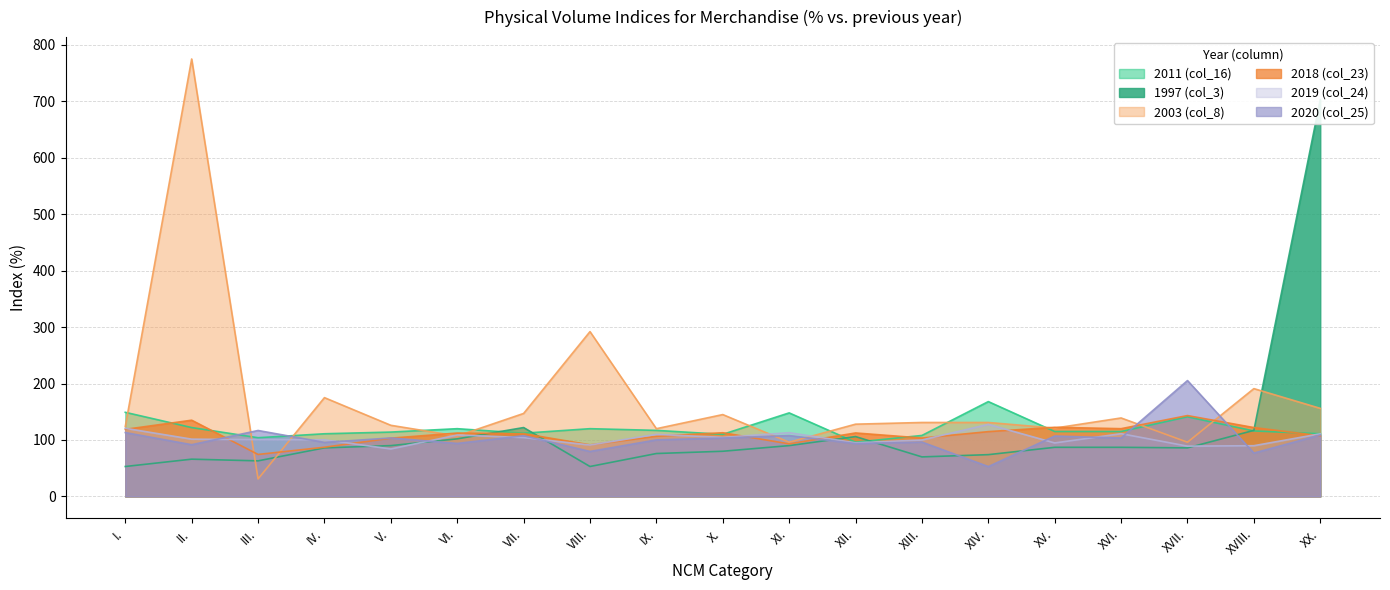

Reading left to right, list all the values displayed in this chart.

2011 (col_16): I.=149.0	II.=122.0	III.=104.0	IV.=111.0	V.=114.0	VI.=120.0	VII.=112.0	VIII.=120.0	IX.=117.0	X.=110.0	XI.=148.0	XII.=96.0	XIII.=108.0	XIV.=168.0	XV.=115.0	XVI.=115.0	XVII.=141.0	XVIII.=116.0	XX.=111.0
1997 (col_3): I.=53.0	II.=66.0	III.=63.0	IV.=86.0	V.=90.0	VI.=102.0	VII.=122.0	VIII.=53.0	IX.=76.0	X.=80.0	XI.=90.0	XII.=106.0	XIII.=70.0	XIV.=74.0	XV.=87.0	XVI.=87.0	XVII.=86.0	XVIII.=117.0	XX.=703.0
2003 (col_8): I.=124.0	II.=775.0	III.=31.0	IV.=175.0	V.=126.0	VI.=107.0	VII.=147.0	VIII.=292.0	IX.=120.0	X.=145.0	XI.=96.0	XII.=128.0	XIII.=131.0	XIV.=131.0	XV.=121.0	XVI.=139.0	XVII.=96.0	XVIII.=191.0	XX.=156.0
2018 (col_23): I.=118.8	II.=135.0	III.=74.4	IV.=87.2	V.=103.2	VI.=112.3	VII.=111.2	VIII.=91.4	IX.=106.5	X.=112.8	XI.=93.1	XII.=112.4	XIII.=103.4	XIV.=114.8	XV.=122.4	XVI.=120.0	XVII.=143.2	XVIII.=122.0	XX.=107.5
2019 (col_24): I.=120.7	II.=101.5	III.=100.6	IV.=100.3	V.=84.0	VI.=108.8	VII.=104.3	VIII.=91.0	IX.=109.9	X.=104.5	XI.=112.9	XII.=95.0	XIII.=100.0	XIV.=127.6	XV.=94.7	XVI.=111.2	XVII.=89.1	XVIII.=89.8	XX.=110.9
2020 (col_25): I.=113.1	II.=91.6	III.=116.8	IV.=95.7	V.=103.6	VI.=93.9	VII.=107.5	VIII.=79.7	IX.=100.2	X.=103.4	XI.=107.8	XII.=93.6	XIII.=96.3	XIV.=52.9	XV.=107.0	XVI.=103.5	XVII.=205.2	XVIII.=76.8	XX.=108.9